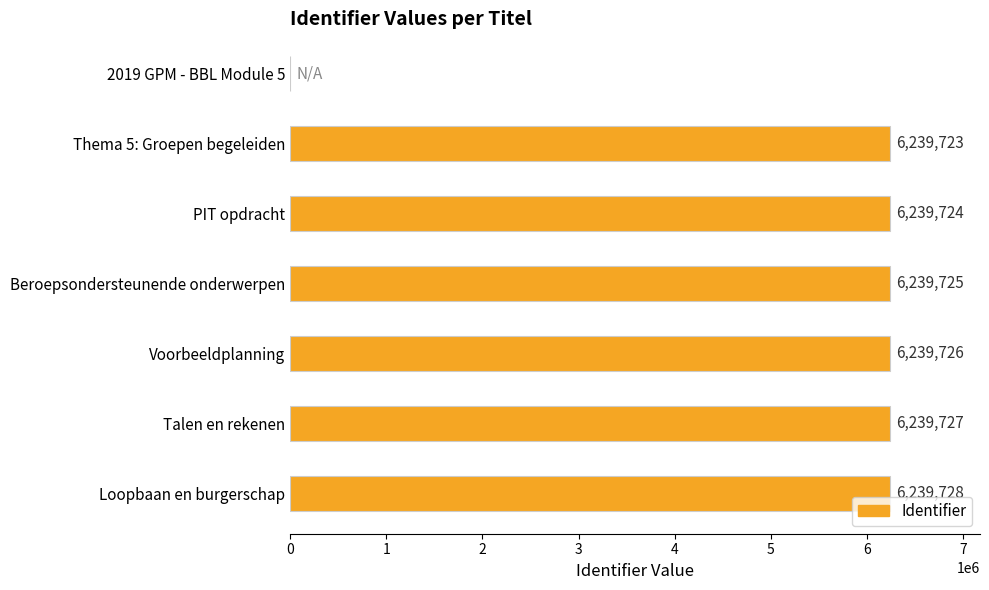

What is the sum of the values at PIT opdracht and Loopbaan en burgerschap?

12479452